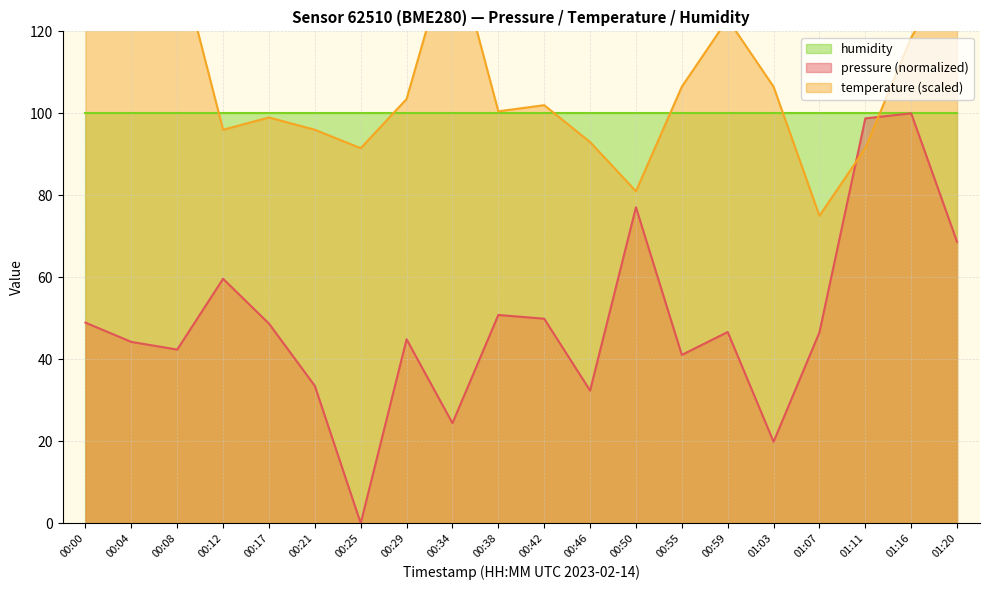

True or false: temperature and pressure cross at least once.

True